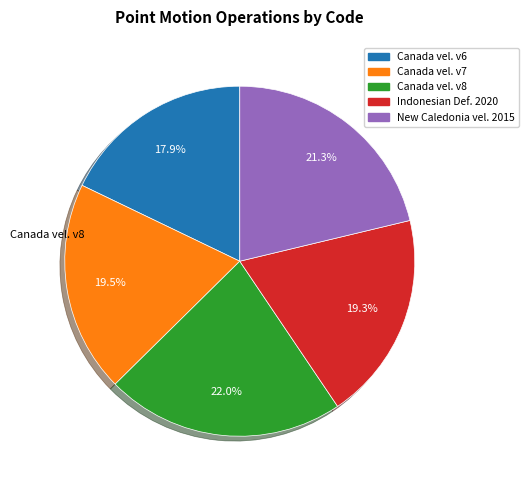

Is there a majority slice in this chart?

No